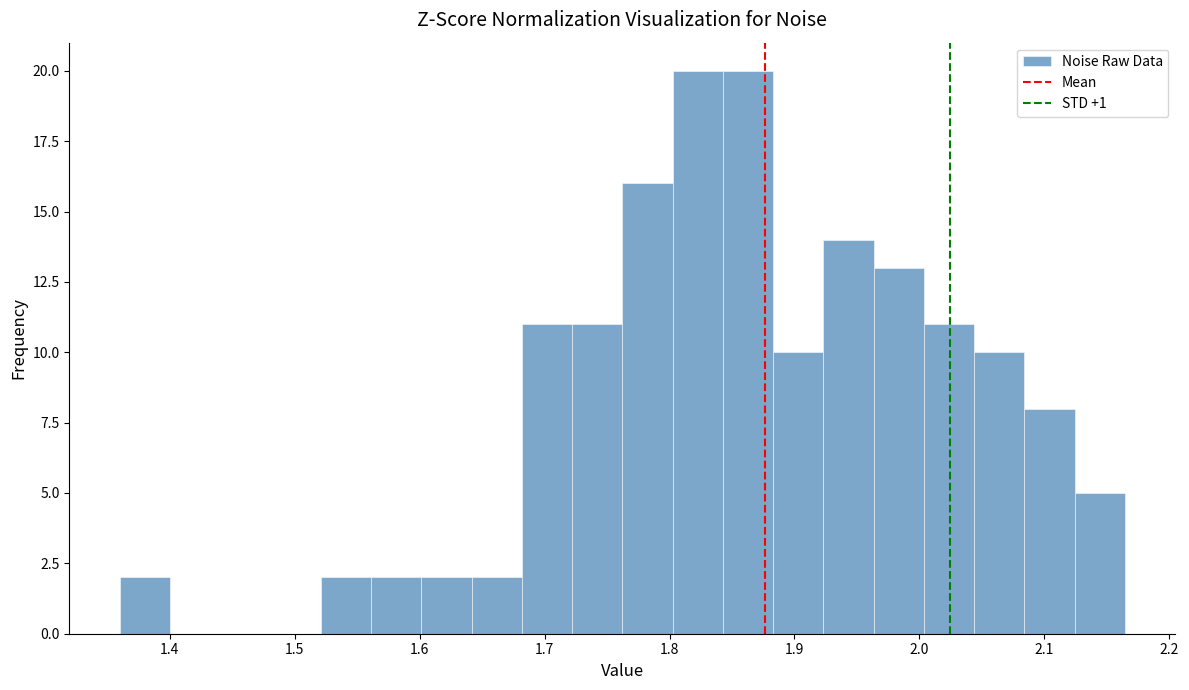

Reading left to right, list every bar in this chart as the range it spans on the x-axis followed by its height. Neither the bar edges nor the heights are printed on the chart, so give them approximately, as read against the axes.

1.36 to 1.40: 2
1.40 to 1.44: 0
1.44 to 1.48: 0
1.48 to 1.52: 0
1.52 to 1.56: 2
1.56 to 1.60: 2
1.60 to 1.64: 2
1.64 to 1.68: 2
1.68 to 1.72: 11
1.72 to 1.76: 11
1.76 to 1.80: 16
1.80 to 1.84: 20
1.84 to 1.88: 20
1.88 to 1.92: 10
1.92 to 1.96: 14
1.96 to 2.00: 13
2.00 to 2.04: 11
2.04 to 2.08: 10
2.08 to 2.12: 8
2.12 to 2.16: 5